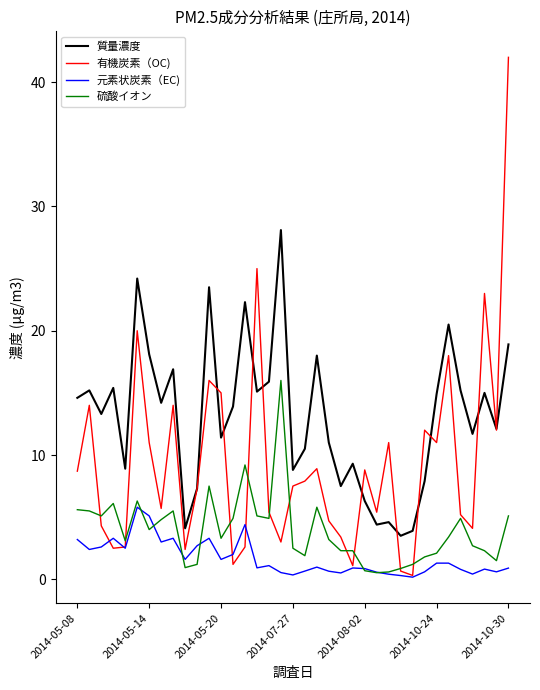

True or false: 質量濃度 and 元素状炭素（EC) cross at least once.

False